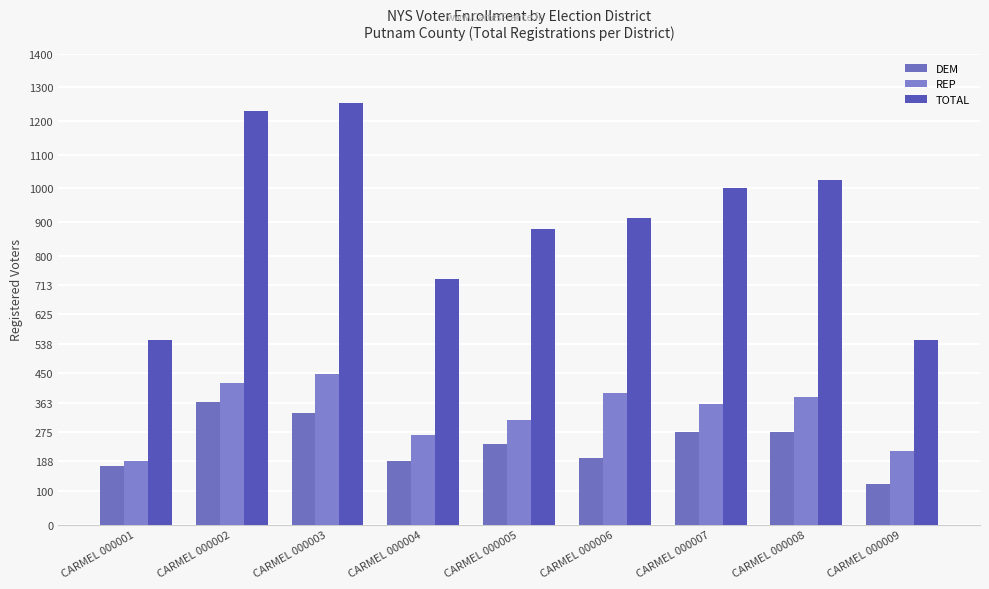

How many groups of bars are there?

9